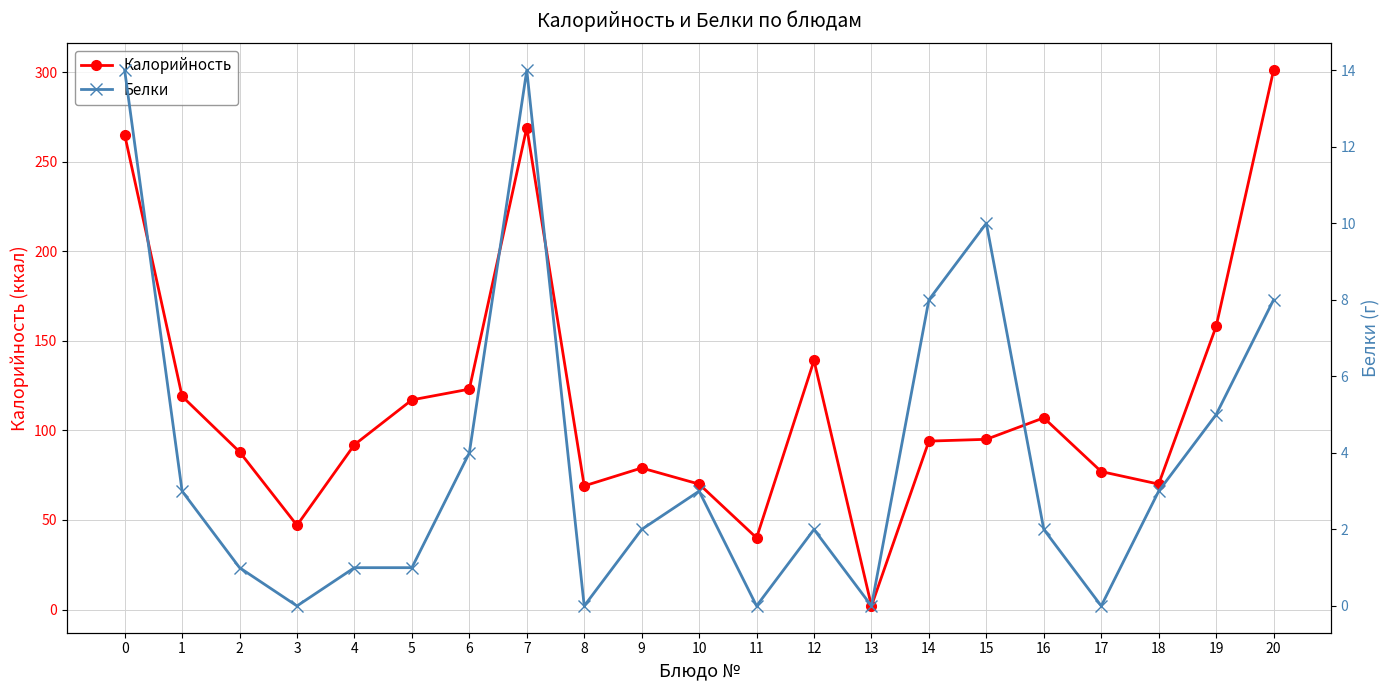

What is the difference between the second highest and minimum values in the Калорийность series?

267